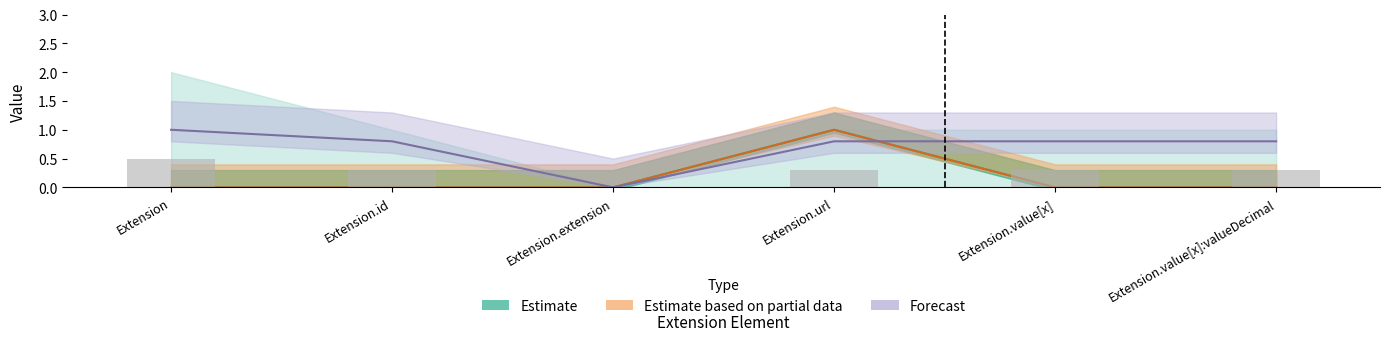

Reading left to right, extract all data points from this chart.

Estimate: Extension=0.0	Extension.id=0.0	Extension.extension=0.0	Extension.url=1.0	Extension.value[x]=0.0	Extension.value[x]:valueDecimal=0.0
Estimate based on partial data: Extension=0.0	Extension.id=0.0	Extension.extension=0.0	Extension.url=1.0	Extension.value[x]=0.0	Extension.value[x]:valueDecimal=0.0
Forecast: Extension=1.0	Extension.id=0.8	Extension.extension=0.0	Extension.url=0.8	Extension.value[x]=0.8	Extension.value[x]:valueDecimal=0.8